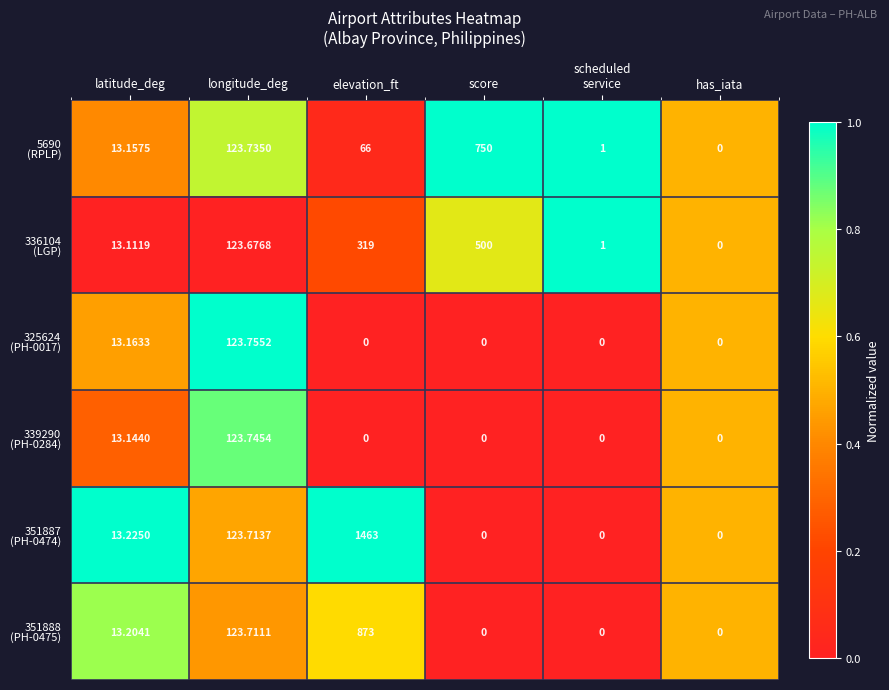

At which category is the sum across all series the highest?

elevation_ft